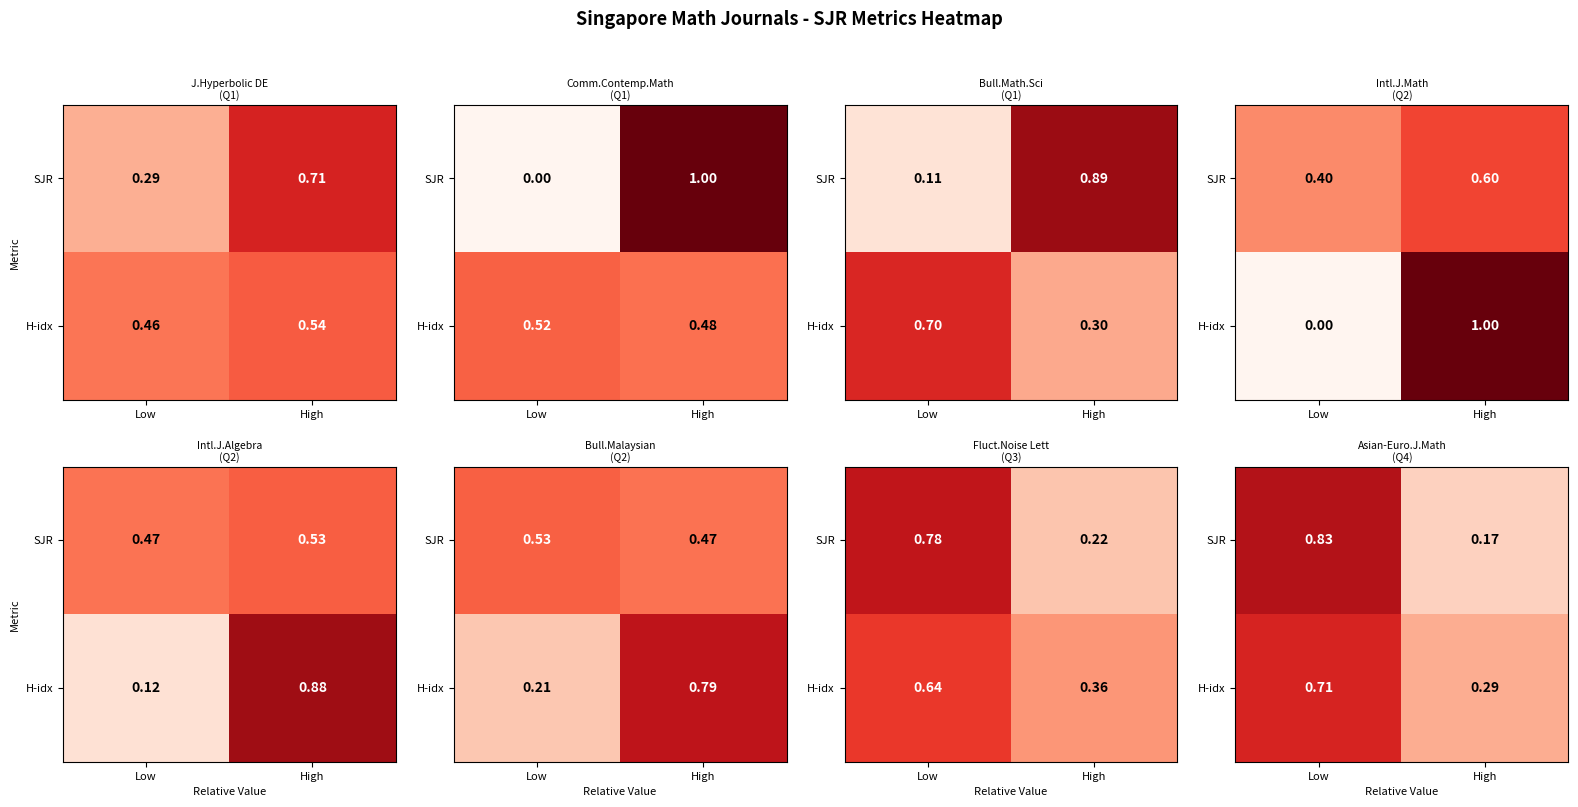

How many data points does each series have?

2